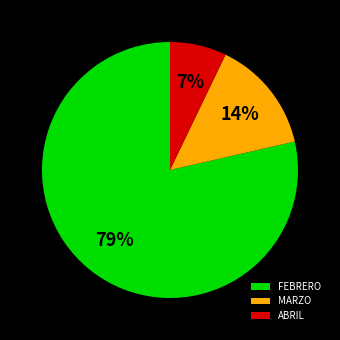

What is the largest slice in the pie chart?

FEBRERO